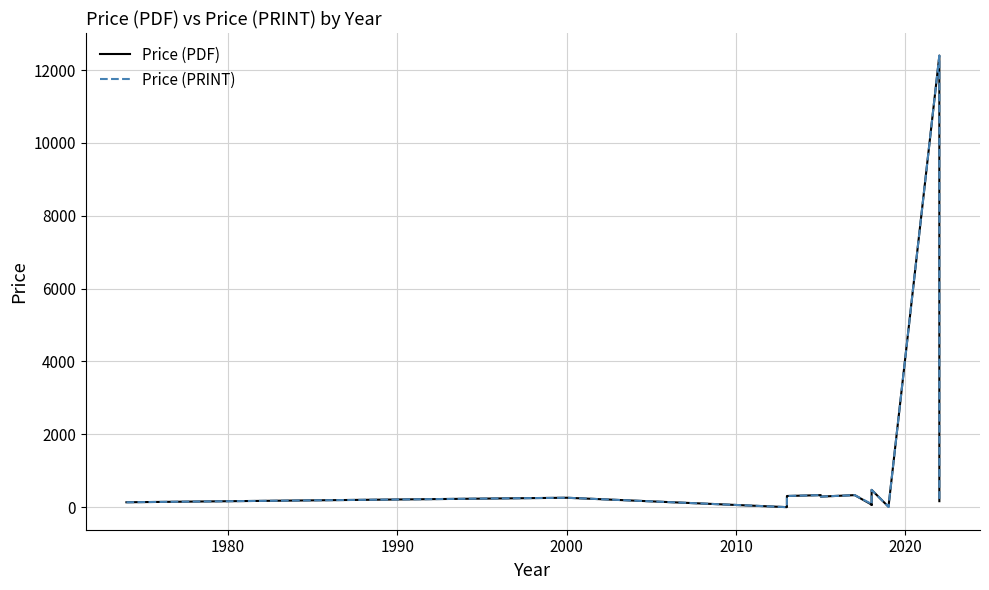

How many interior local peaks does the Price (PRINT) series have?

6